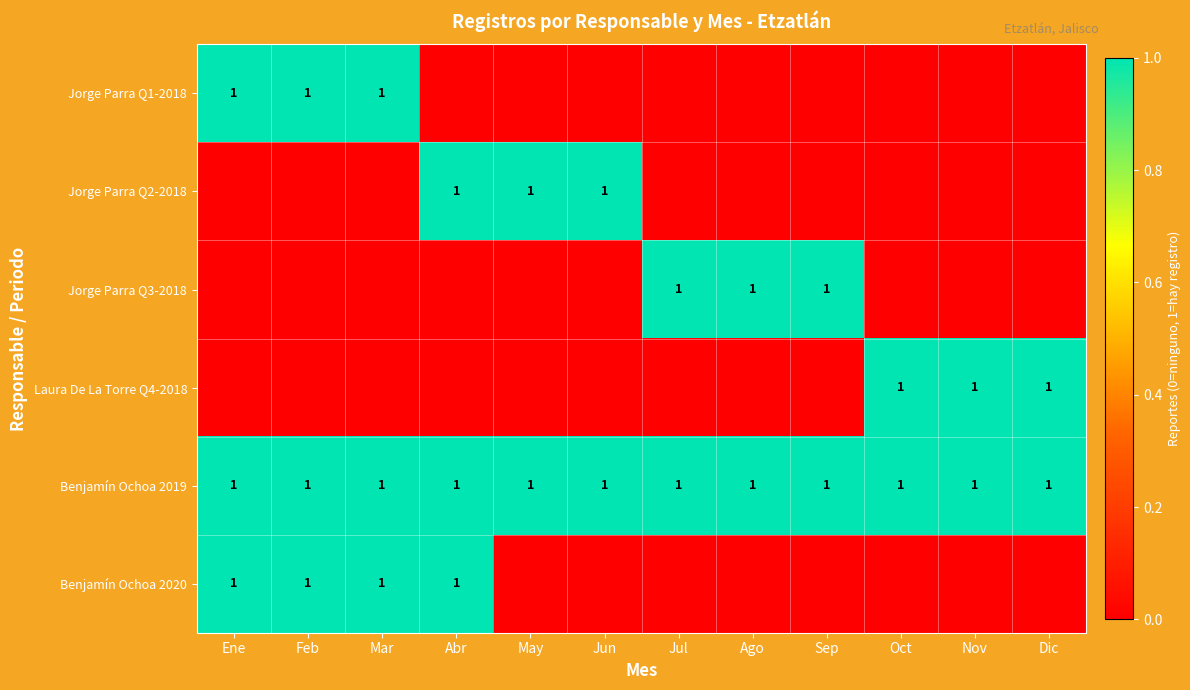

The value of Benjamín Ochoa 2019 at Sep is 1. True or false?

True